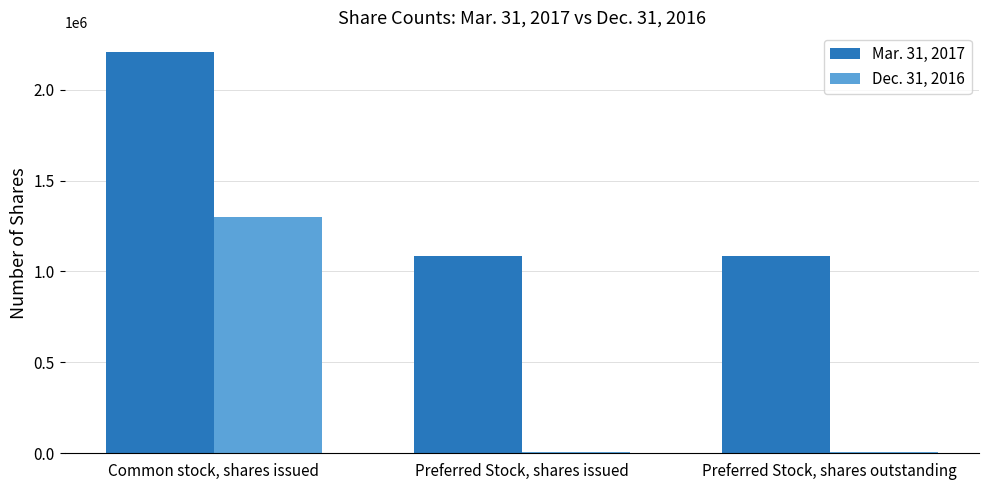

Which series changed the most between Common stock, shares issued and Preferred Stock, shares outstanding?

Dec. 31, 2016